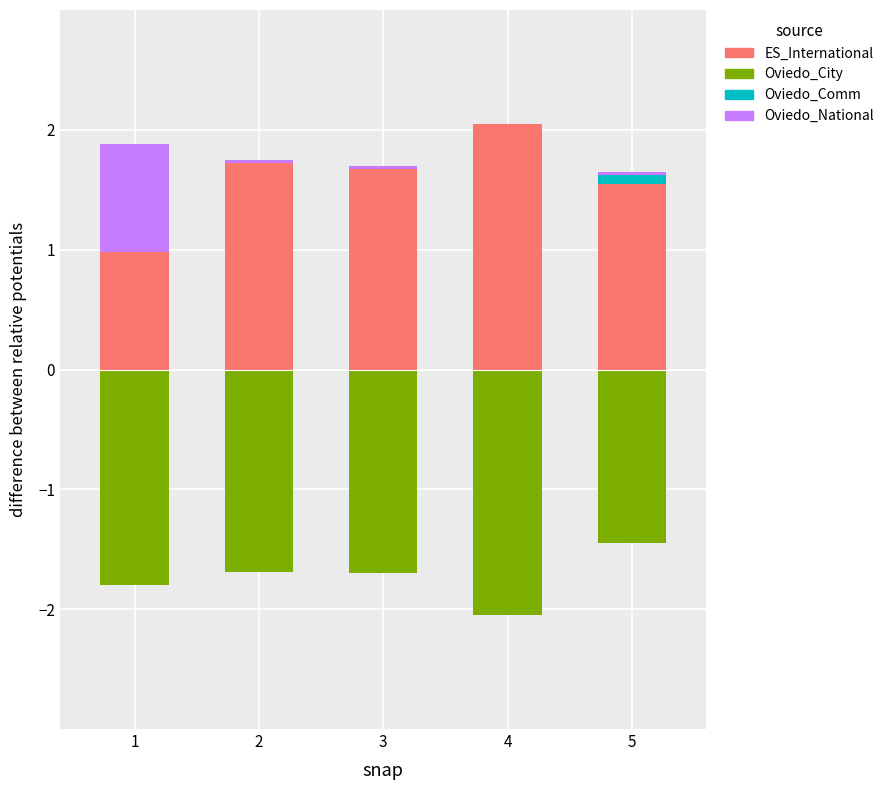

Is it true that Oviedo_City equals -1.7 at 2?

True